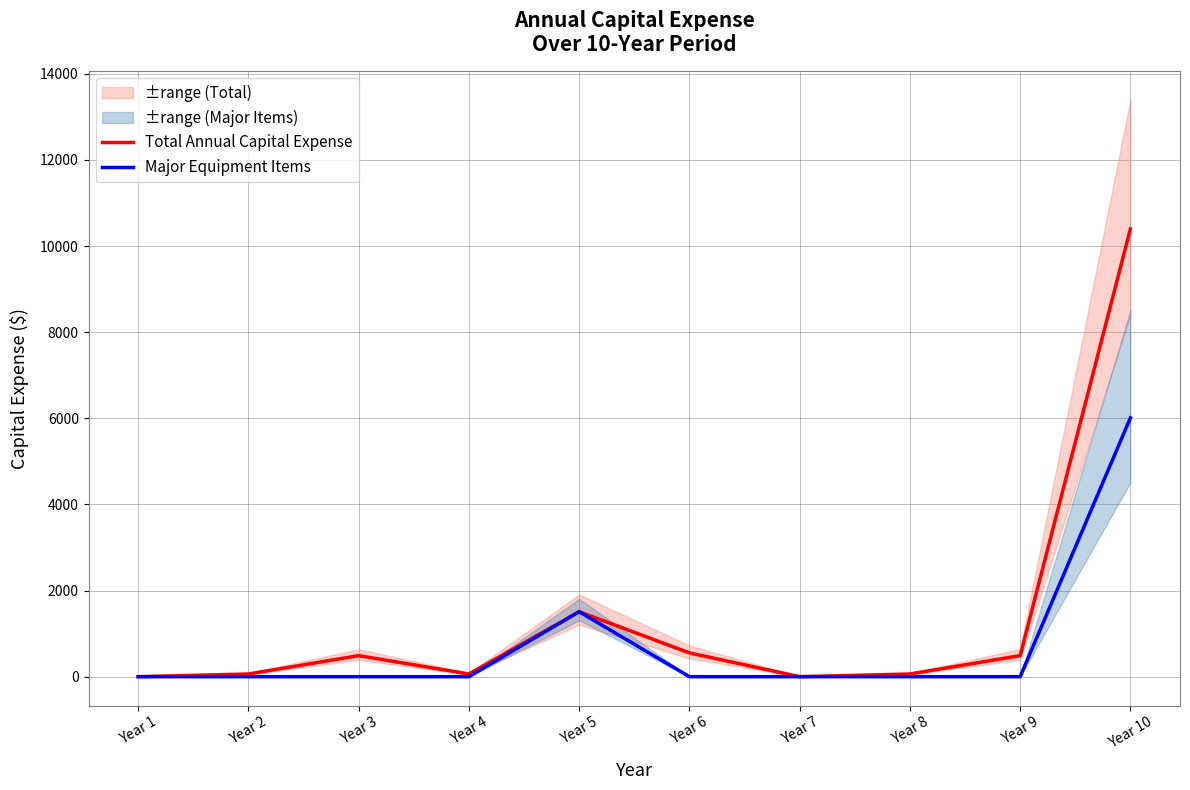

What is the average value of the Major Equipment Items series?

752